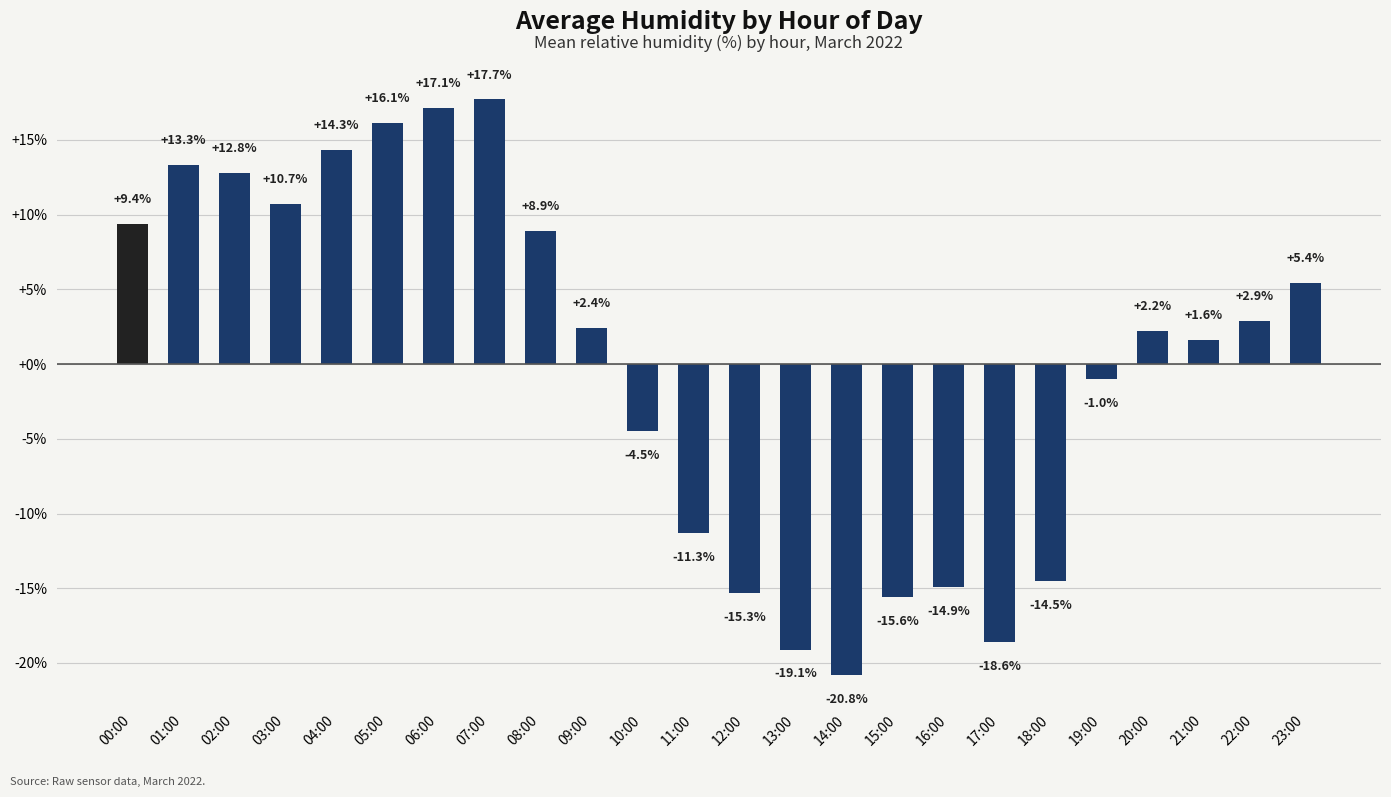

What is the value of the 13th bar from the left?

-15.3